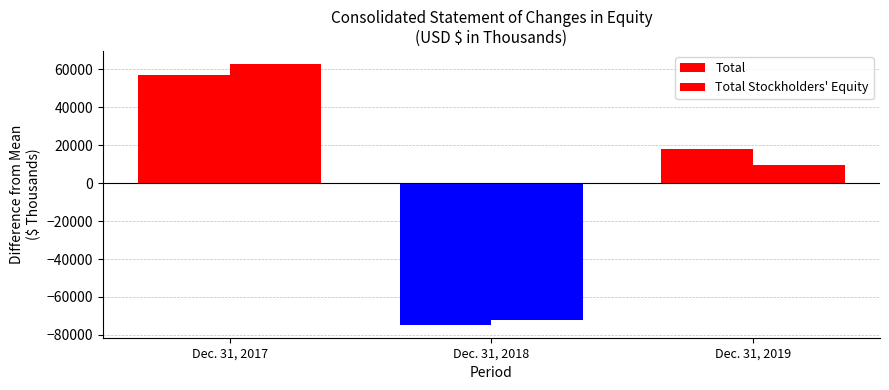

What is the minimum value for Total Stockholders' Equity?

-72347.0